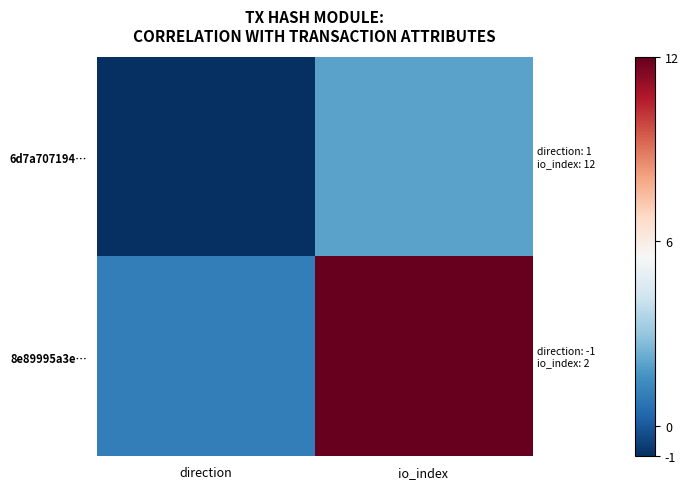

Rank the series by their maximum value, from highest to lowest.

8e89995a3e…, 6d7a707194…